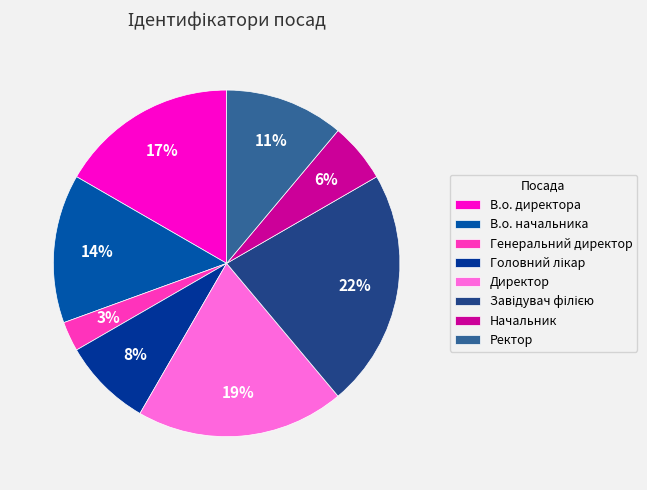

Is there a majority slice in this chart?

No